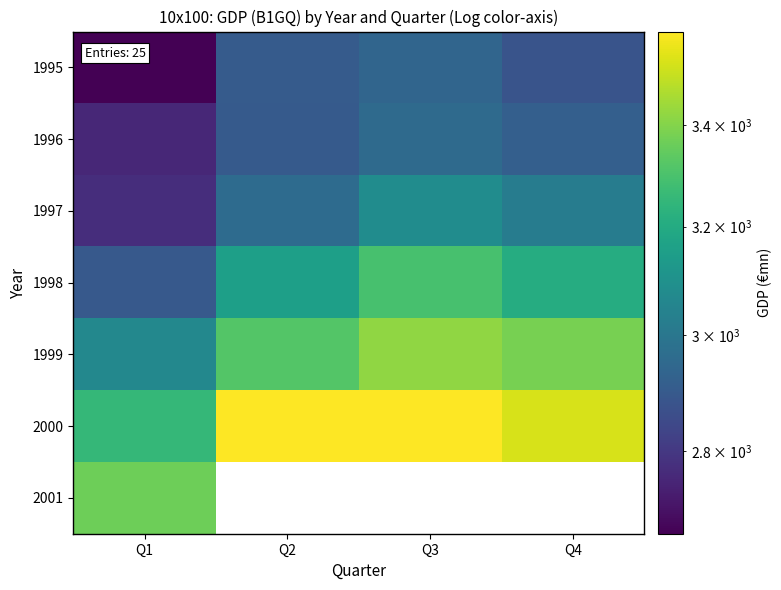

At how many categories does at least one series exceed 3532?

2